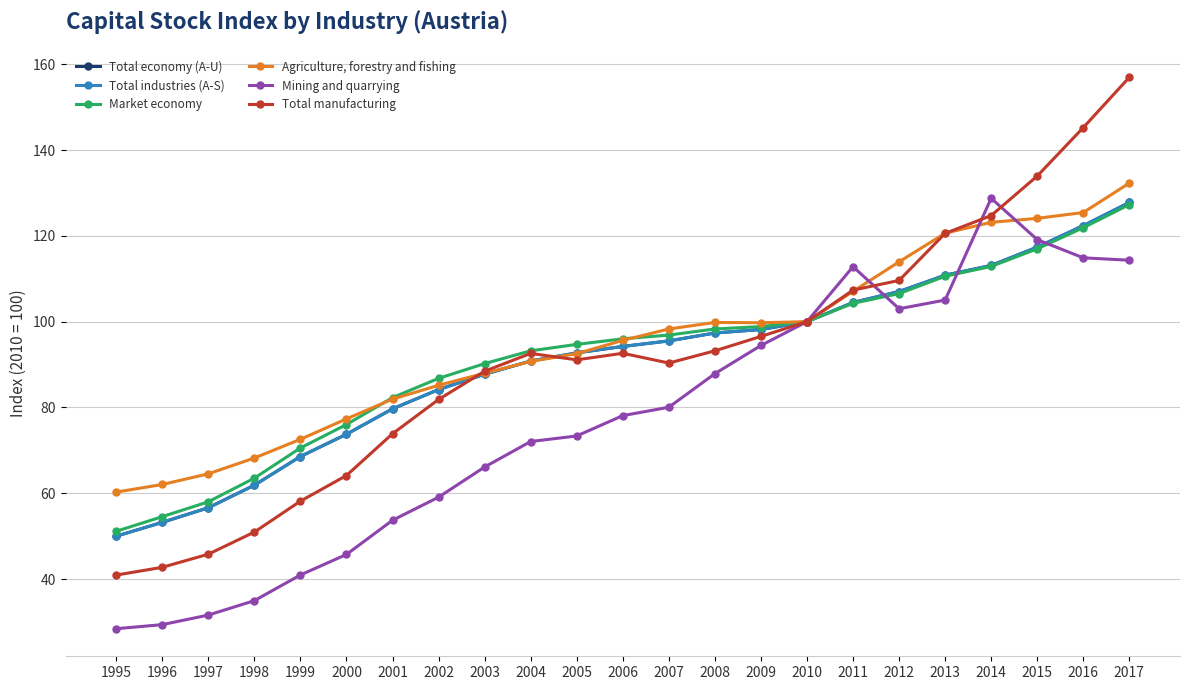

What is the value of the Agriculture, forestry and fishing point at the 6th from the left?

77.3